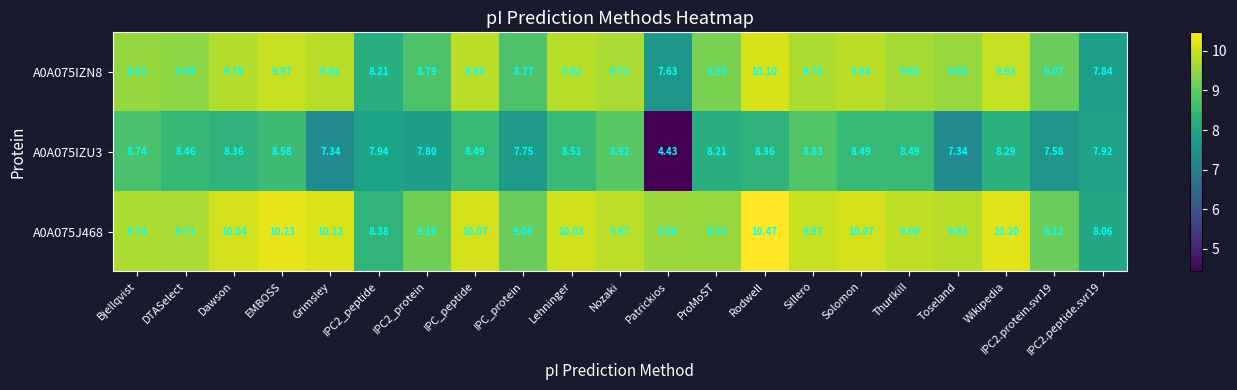

Count the number of categories in the chart.

21